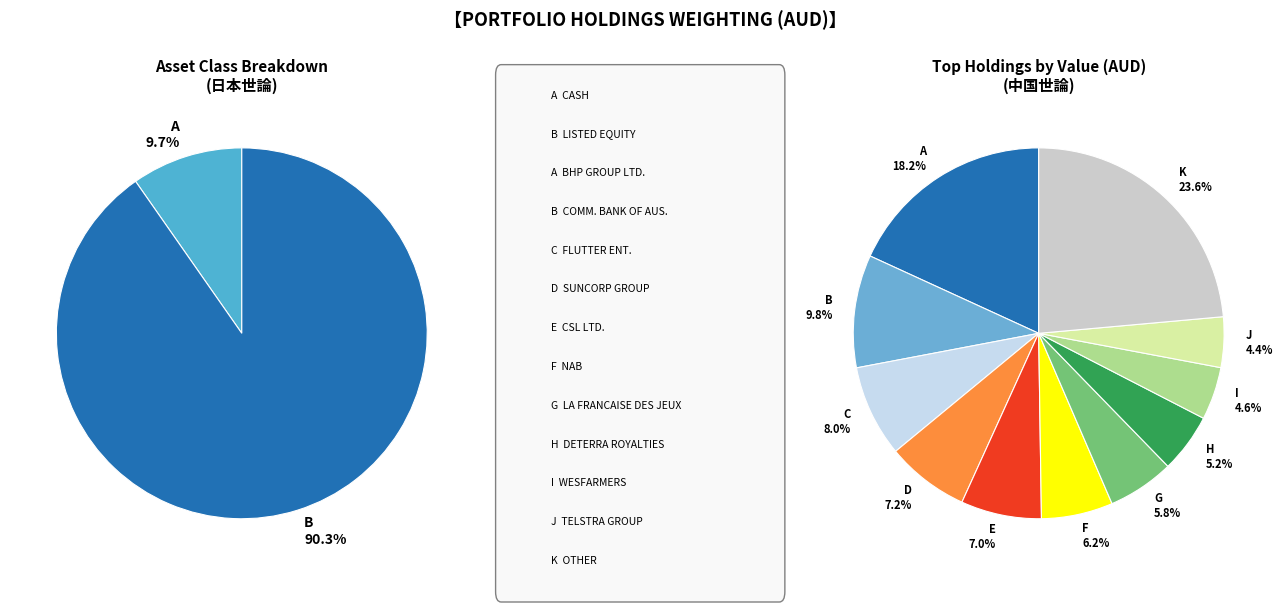

Is there a majority slice in this chart?

No